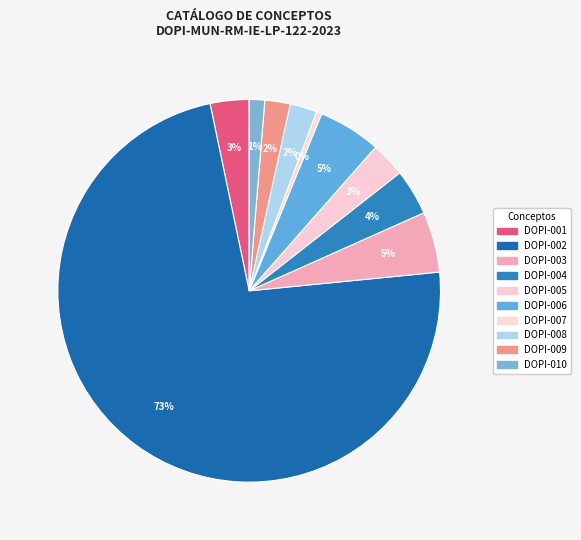

How many slices are in this pie chart?

10